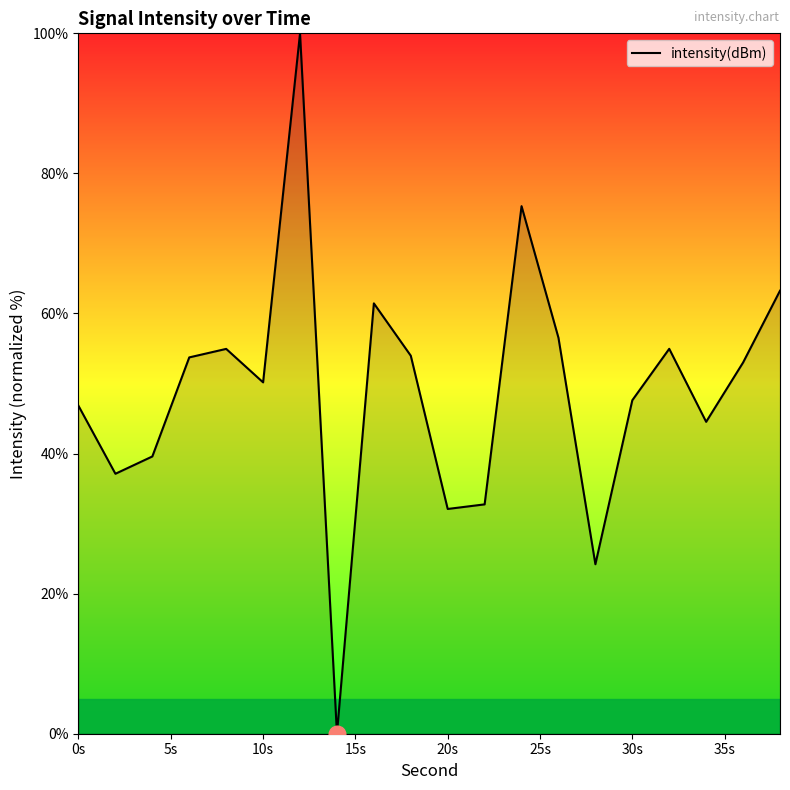

What is the difference between the maximum and minimum values?

100.0